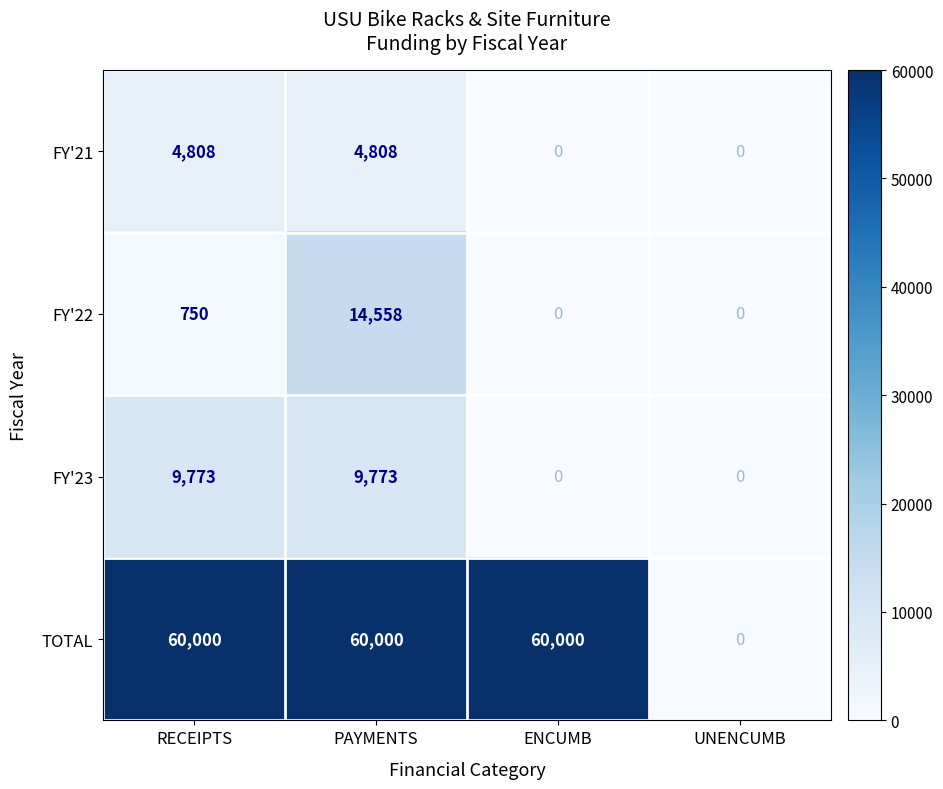

What is the sum of all TOTAL values?

180000